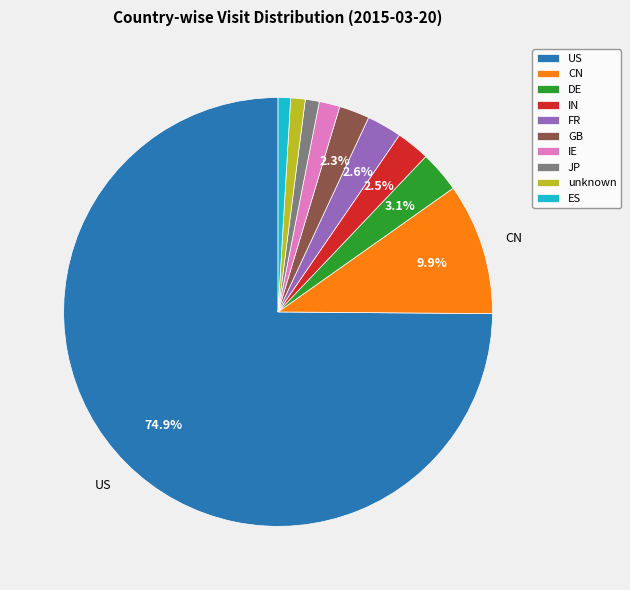

Which slice is the largest?

US